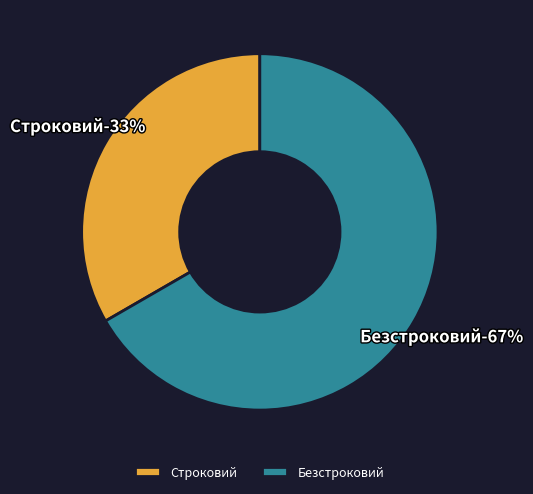

Which slice is the largest?

Безстроковий